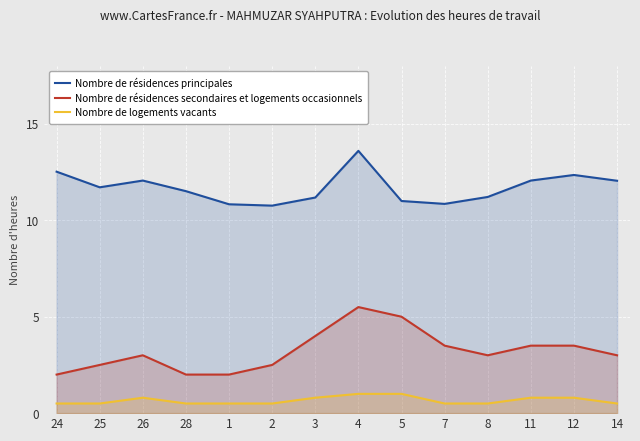

True or false: Nombre de résidences principales and Nombre de résidences secondaires et logements occasionnels cross at least once.

False